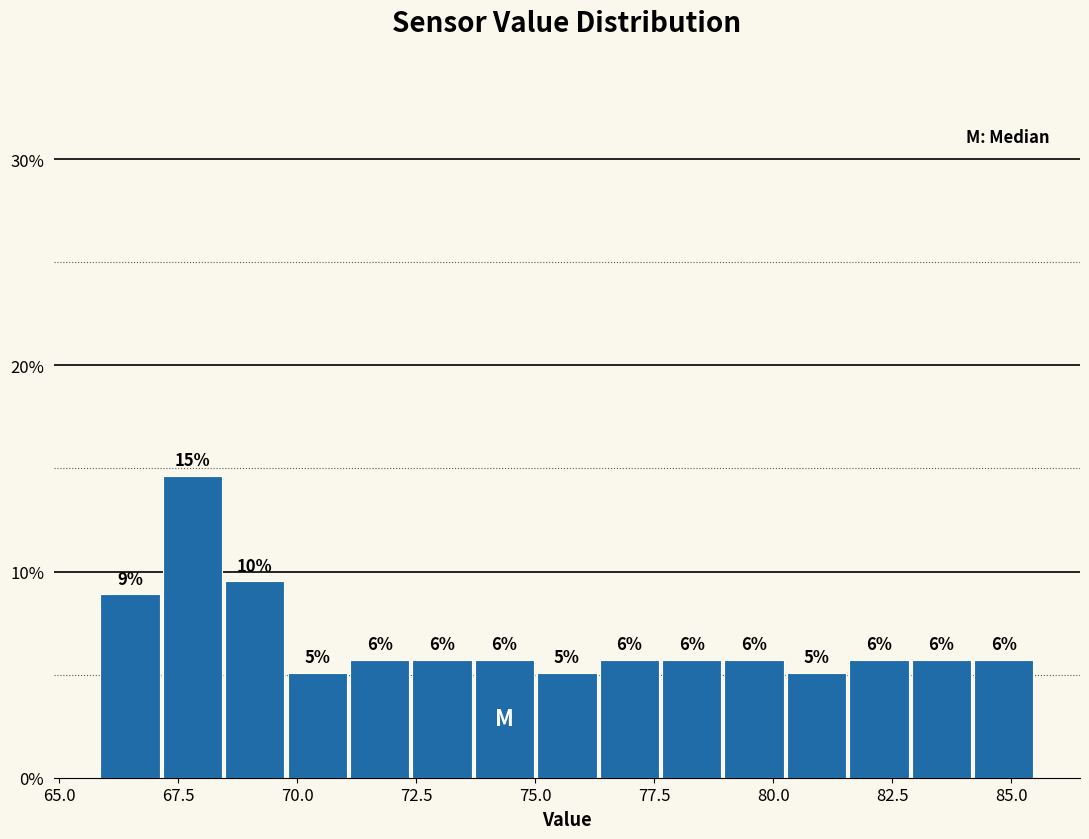

Around what value on the x-axis is the tallest bar? Give the approximate position of its centre, as read against the axis.

68.0